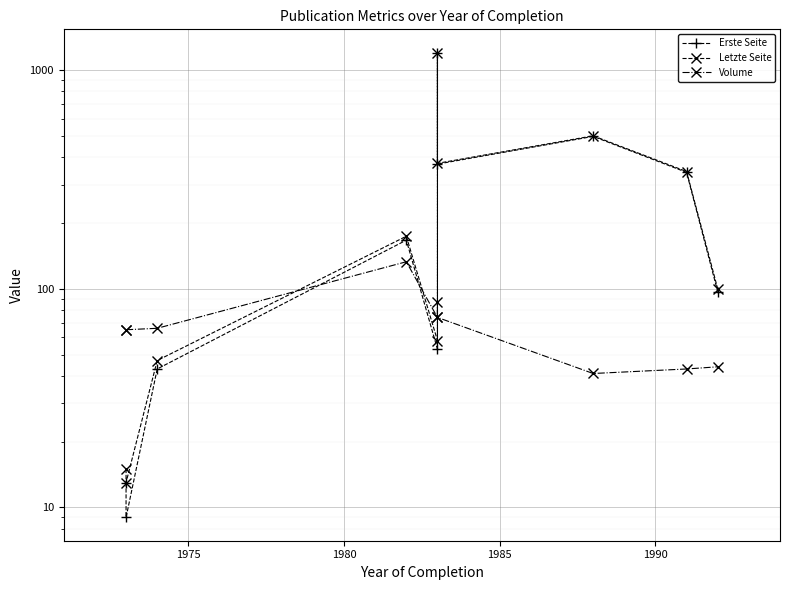

What are all the series names shown in the legend?

Erste Seite, Letzte Seite, Volume